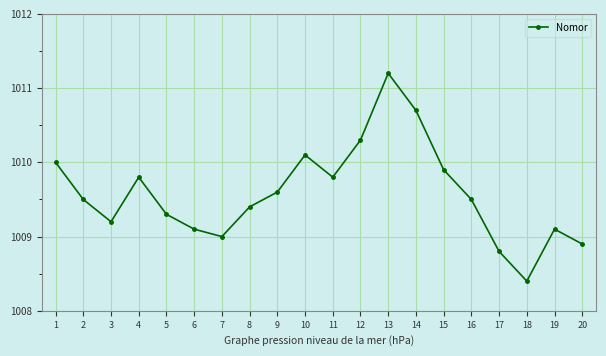

What is the difference between the values at 19 and 16?

0.4